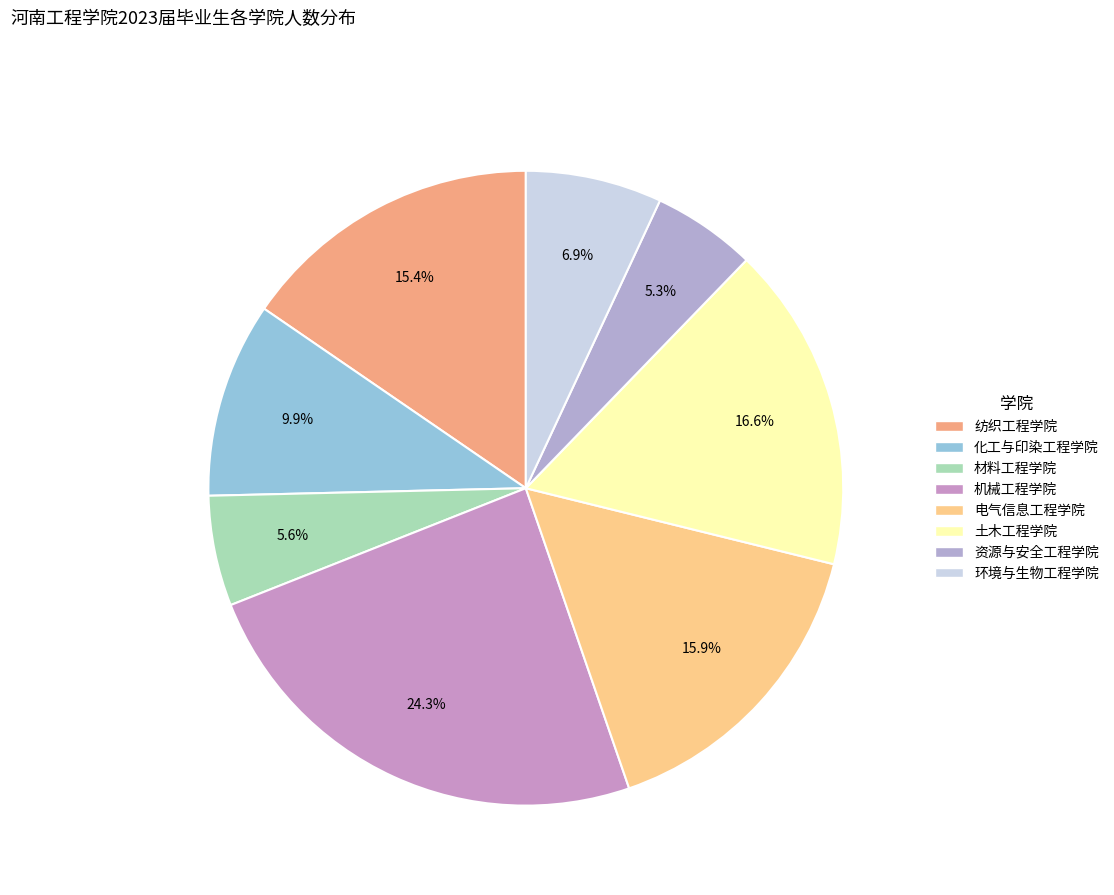

True or false: 环境与生物工程学院 accounts for 7% of the total.

True